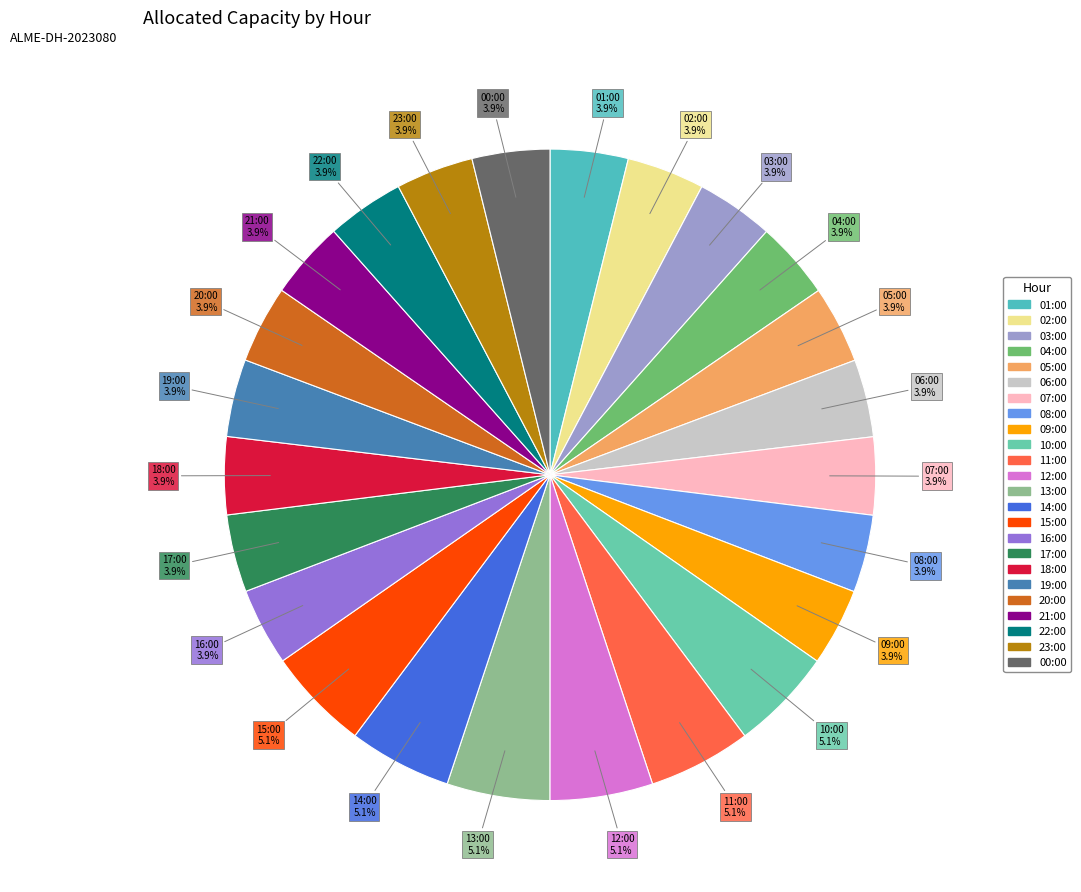

Approximately how many times larger is the value at 12:00 compared to 21:00?

1.3